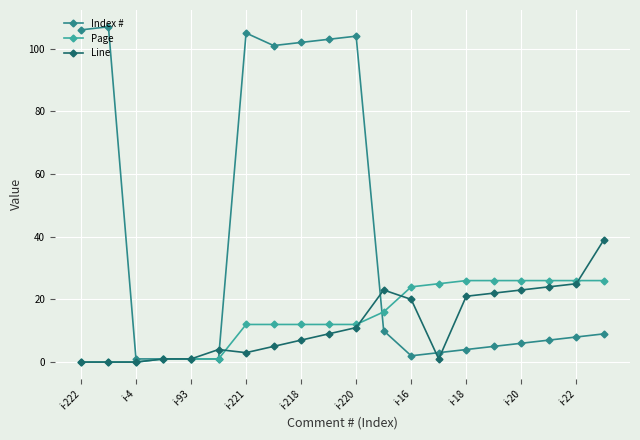

List the series in order of their peak value, lowest first.

Page, Line, Index #